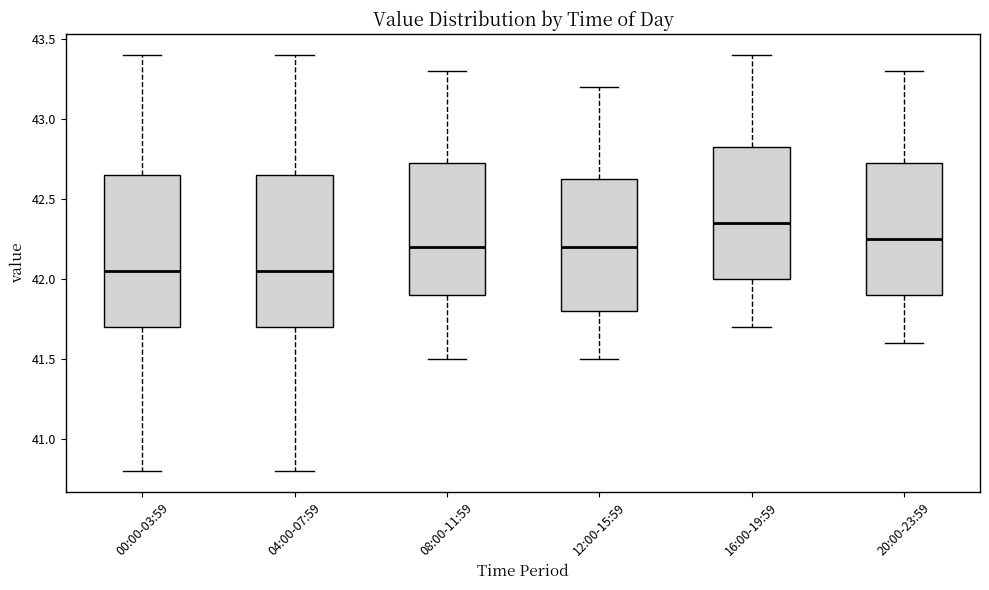

Where does the lower whisker of the box for 12:00-15:59 end on the y-axis? The values are not printed on the chart, so give them approximately, as read against the axis.

41.50